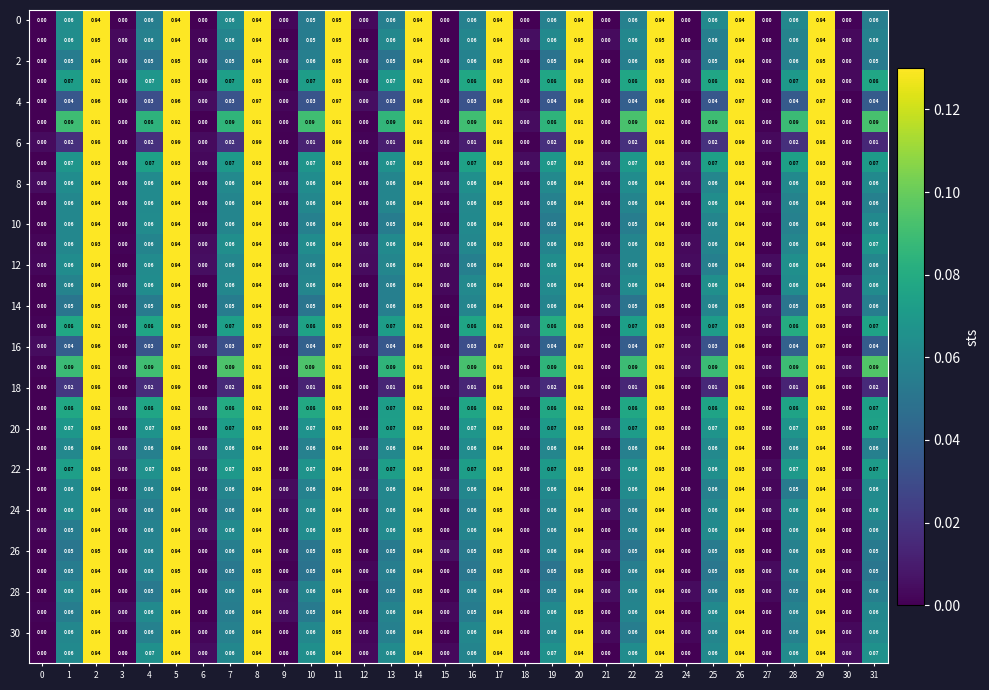

Count the number of data series in this chart.

32